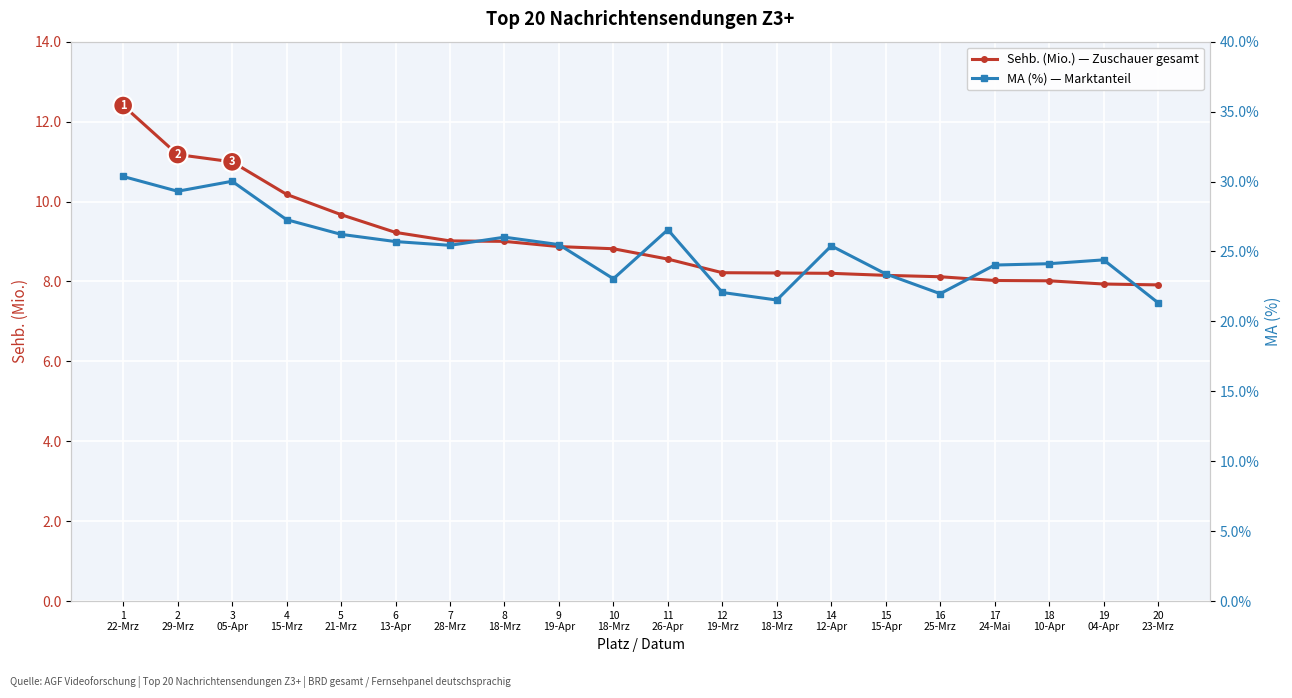

Reading left to right, what are all the values shown in this chart?

Sehb. (Mio.): 1
22-Mrz=12.4	2
29-Mrz=11.2	3
05-Apr=11.0	4
15-Mrz=10.2	5
21-Mrz=9.7	6
13-Apr=9.2	7
28-Mrz=9.0	8
18-Mrz=9.0	9
19-Apr=8.9	10
18-Mrz=8.8	11
26-Apr=8.6	12
19-Mrz=8.2	13
18-Mrz=8.2	14
12-Apr=8.2	15
15-Apr=8.2	16
25-Mrz=8.1	17
24-Mai=8.0	18
10-Apr=8.0	19
04-Apr=7.9	20
23-Mrz=7.9
MA (%): 1
22-Mrz=30.4	2
29-Mrz=29.3	3
05-Apr=30.0	4
15-Mrz=27.3	5
21-Mrz=26.2	6
13-Apr=25.7	7
28-Mrz=25.4	8
18-Mrz=26.0	9
19-Apr=25.5	10
18-Mrz=23.0	11
26-Apr=26.6	12
19-Mrz=22.1	13
18-Mrz=21.5	14
12-Apr=25.4	15
15-Apr=23.4	16
25-Mrz=22.0	17
24-Mai=24.0	18
10-Apr=24.1	19
04-Apr=24.4	20
23-Mrz=21.3